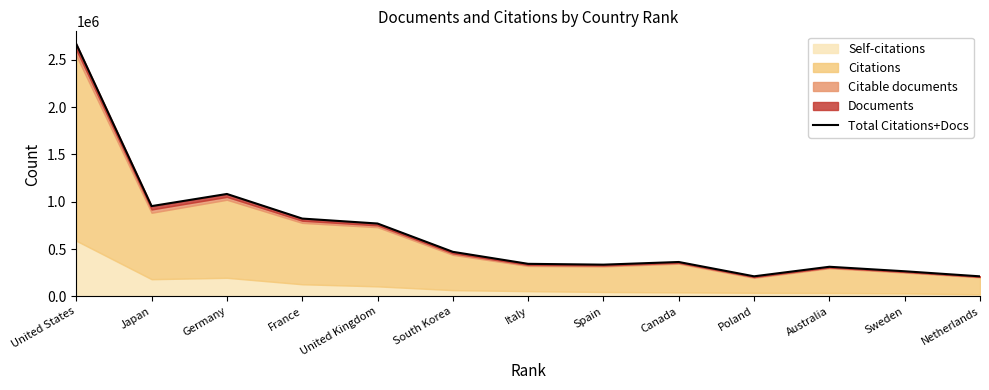

The value at South Korea is 470981. True or false?

True